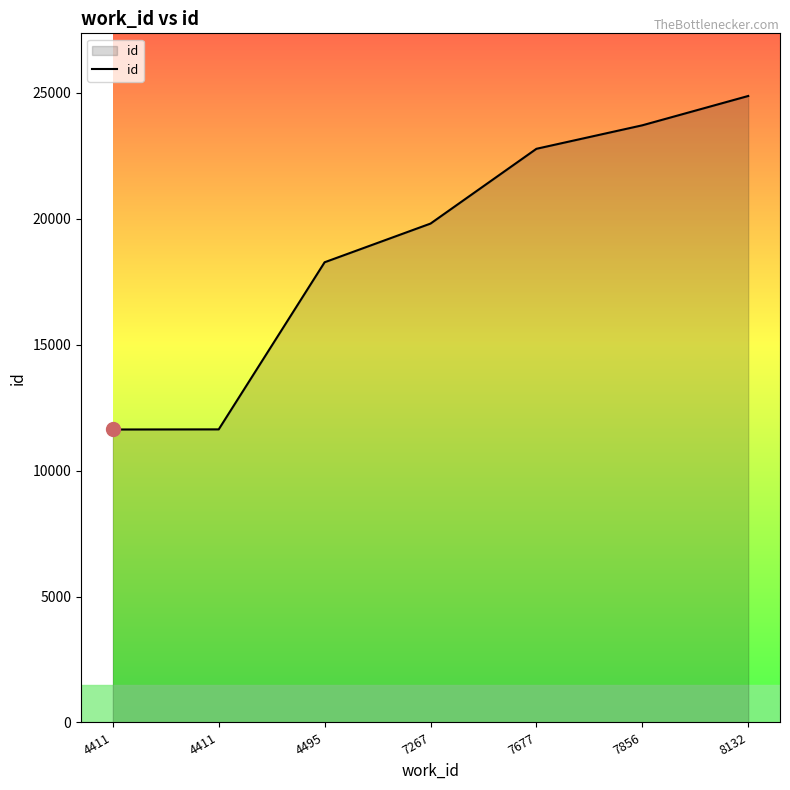

Is it true that the value at 7677 is 22777?

True